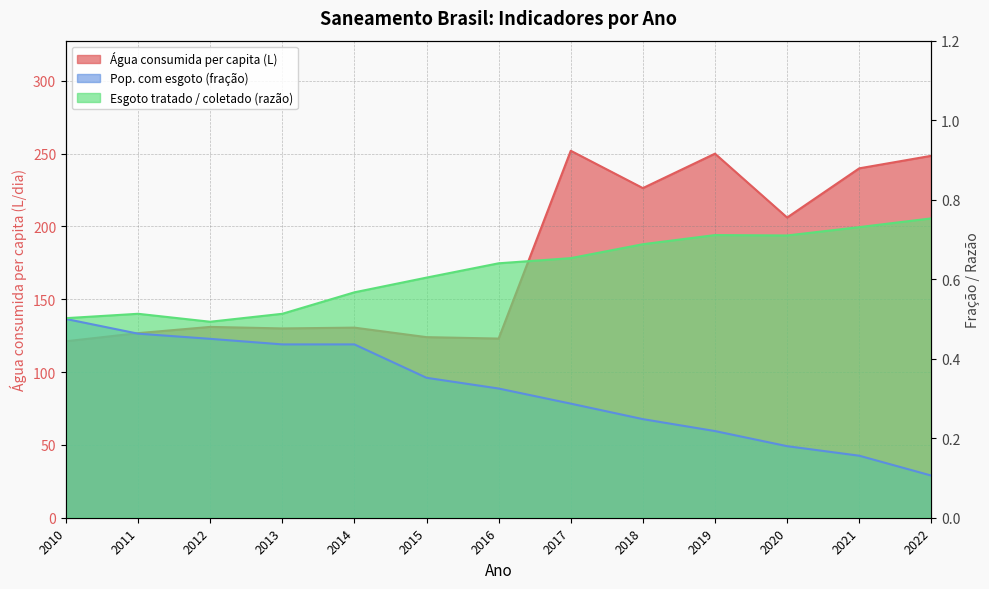

Between 2017 and 2020, which is larger?

2017